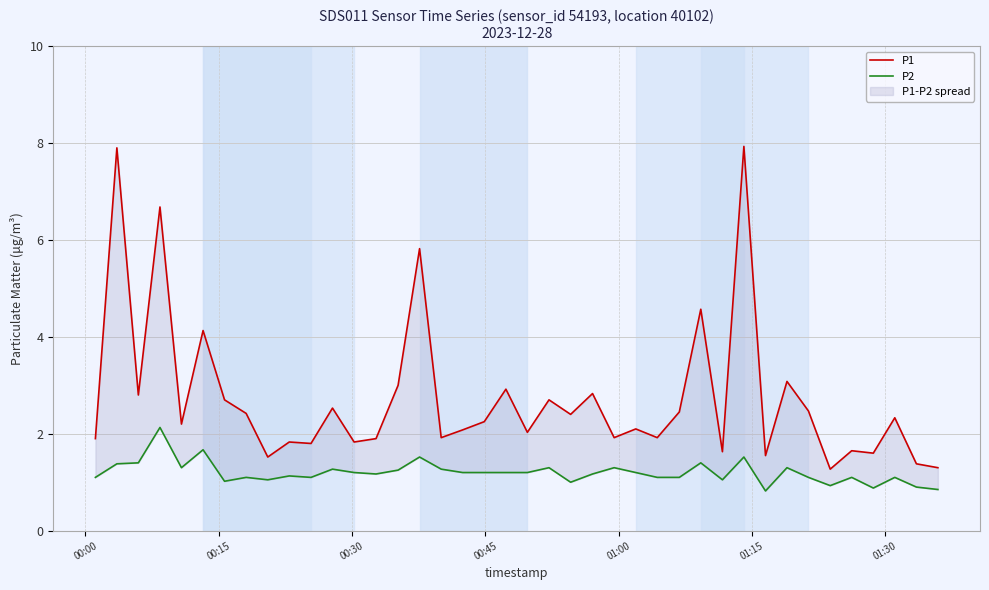

True or false: P1 and P2 cross at least once.

False